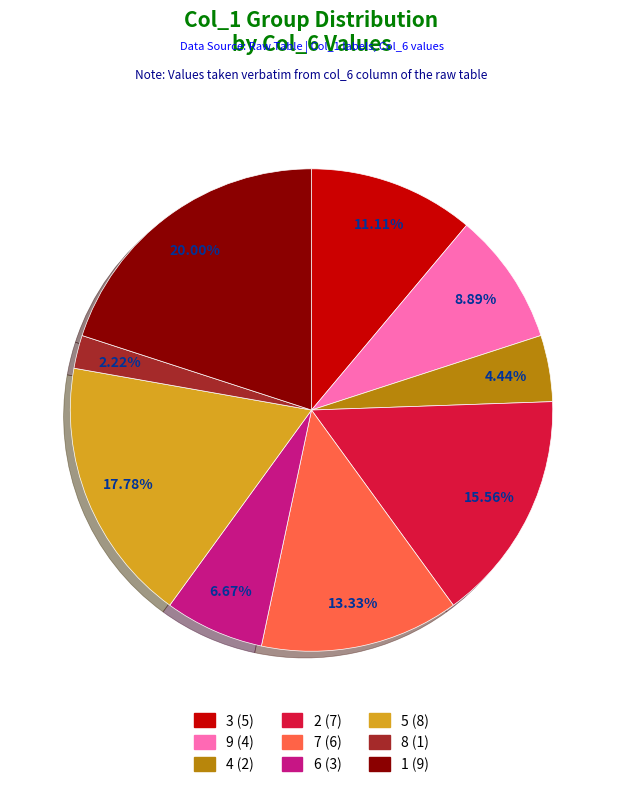

Which category has the smallest portion of the pie?

8